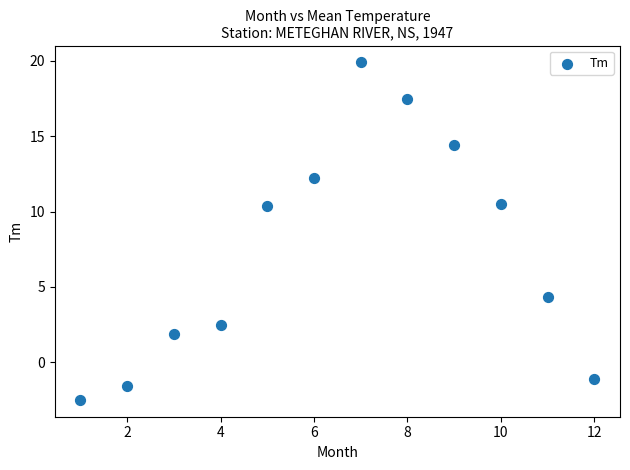

What is the average Y value?

7.4